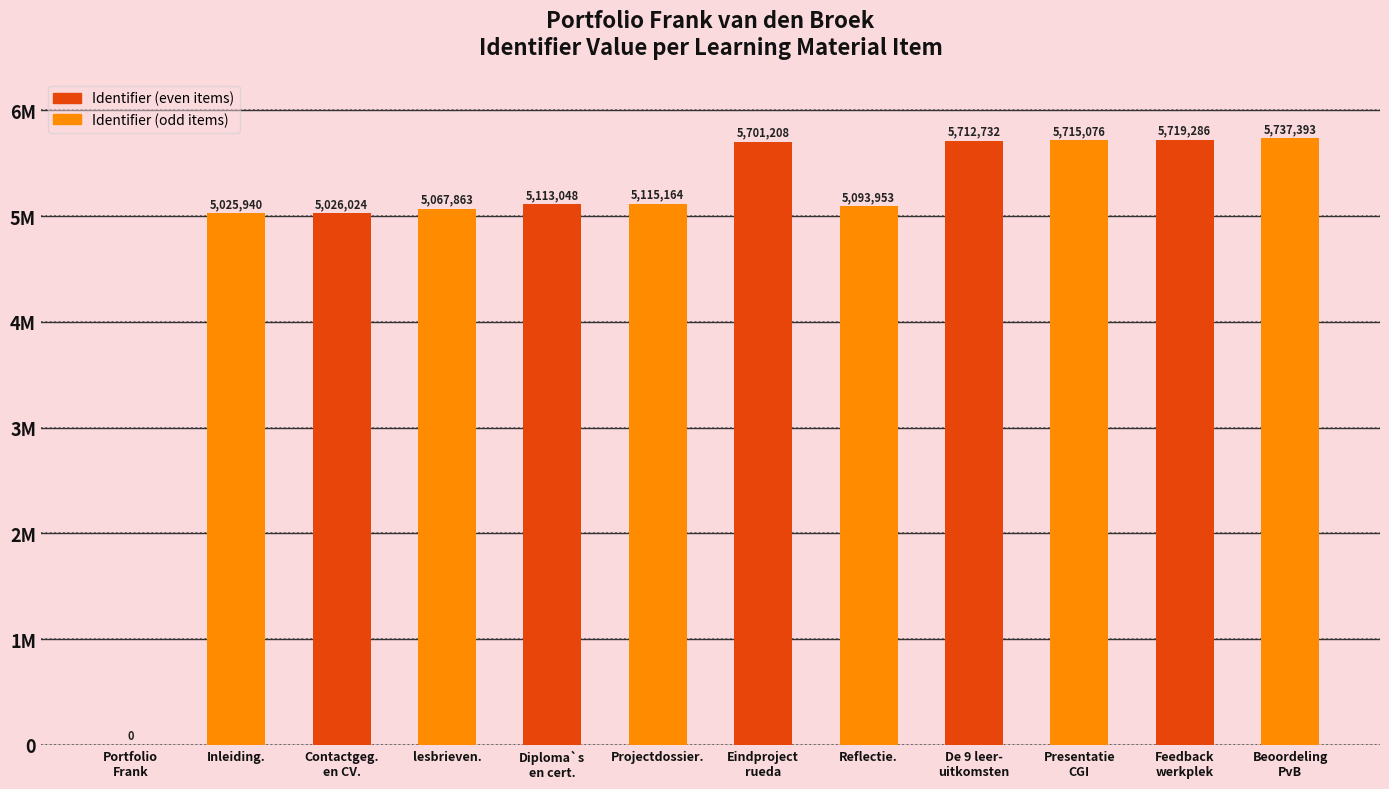

The chart shows a value of 5093953 at Reflectie.. True or false?

True